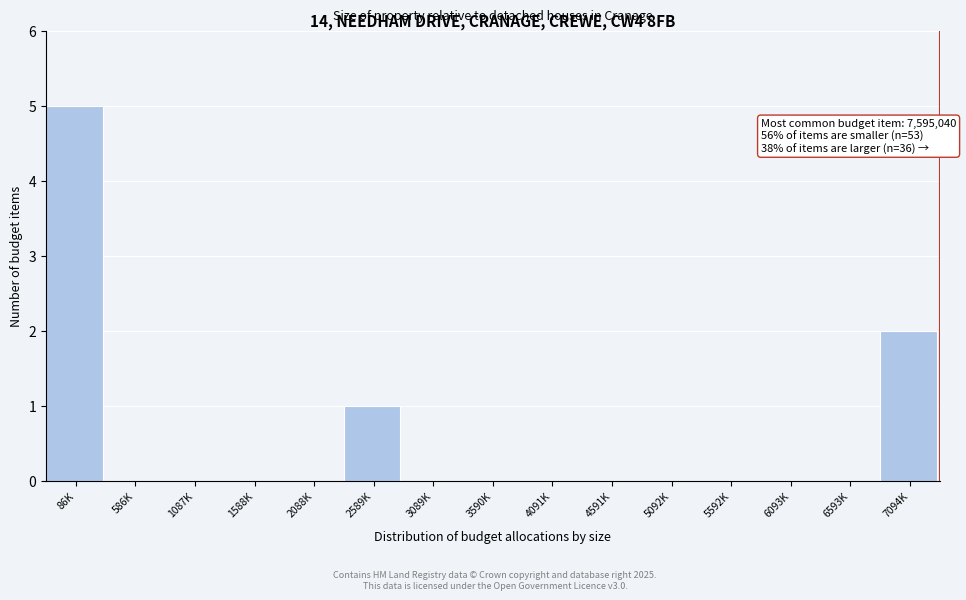

Reading right to left, transcribe all the data shown in this chart.

7094K=2	6593K=0	6093K=0	5592K=0	5092K=0	4591K=0	4091K=0	3590K=0	3089K=0	2589K=1	2088K=0	1588K=0	1087K=0	586K=0	86K=5